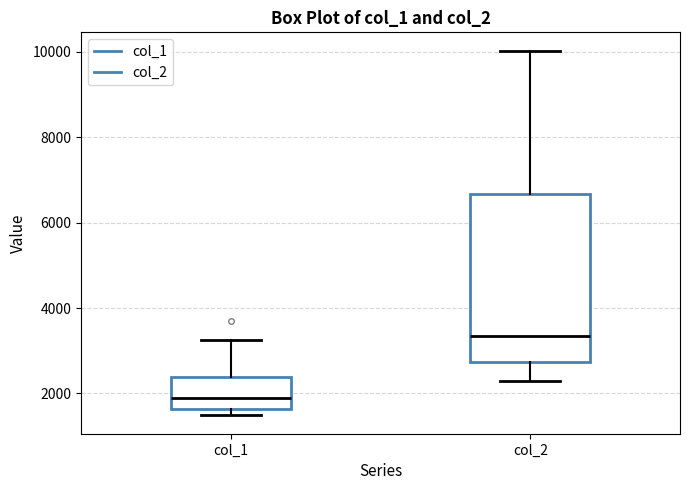

Which box is the tallest, from its lower edge to its upper edge?

col_2